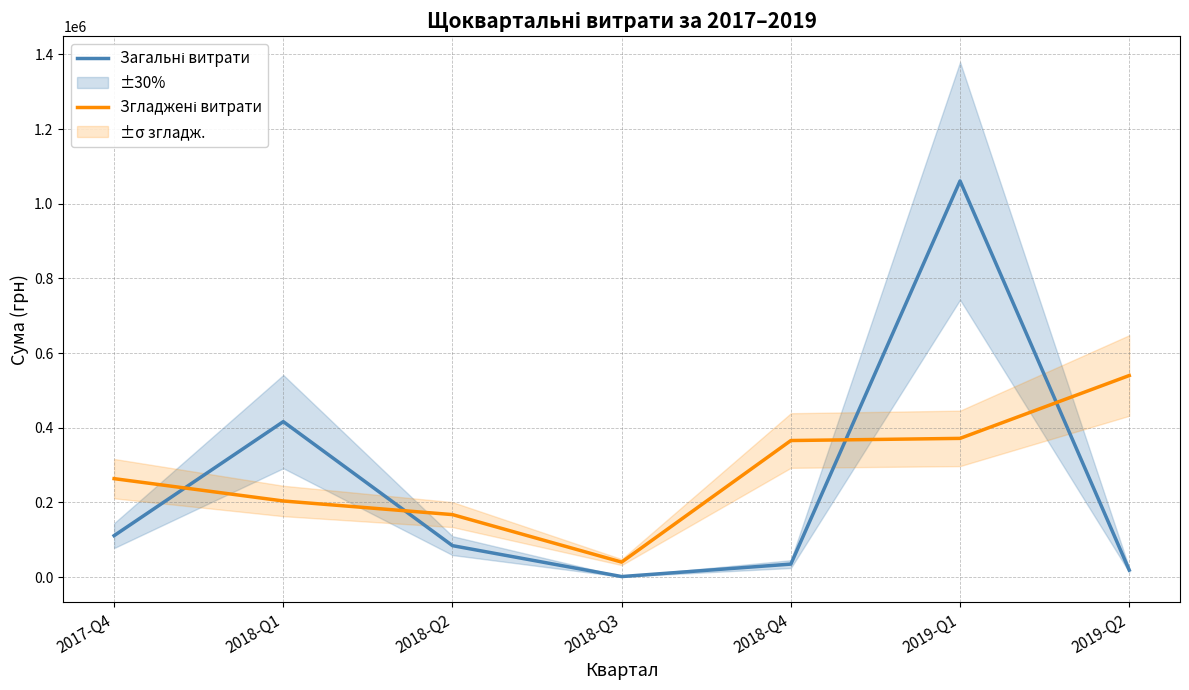

Which series changed the most between 2018-Q2 and 2019-Q1?

Загальні витрати